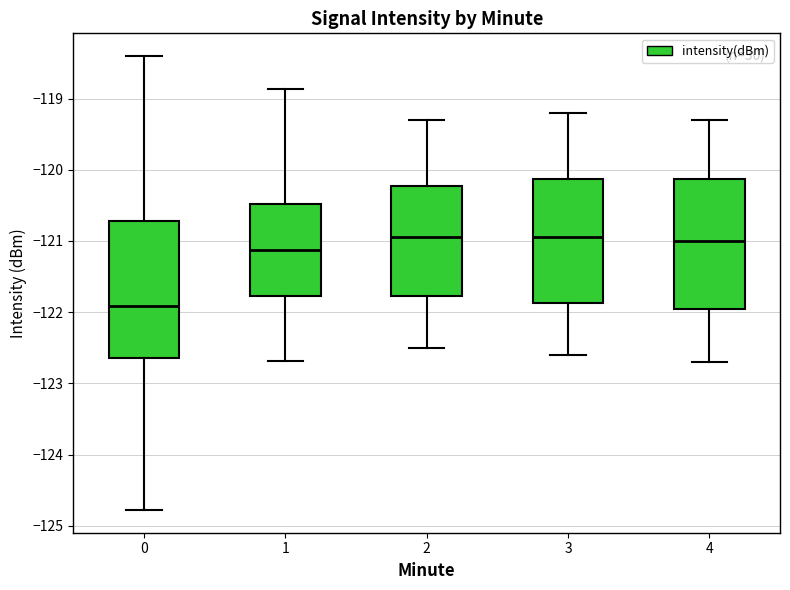

Reading left to right, transcribe this box plot: for each box, give where its median line is, the range the box spans, and where its two whiskers end, as read against the y-axis. The values are not printed on the chart, so give them approximately, as read against the axis.

0: median -121.9, box -122.6 to -120.7, whiskers -124.8 to -118.4
1: median -121.1, box -121.8 to -120.5, whiskers -122.7 to -118.9
2: median -120.9, box -121.8 to -120.2, whiskers -122.5 to -119.3
3: median -120.9, box -121.9 to -120.1, whiskers -122.6 to -119.2
4: median -121.0, box -121.9 to -120.1, whiskers -122.7 to -119.3